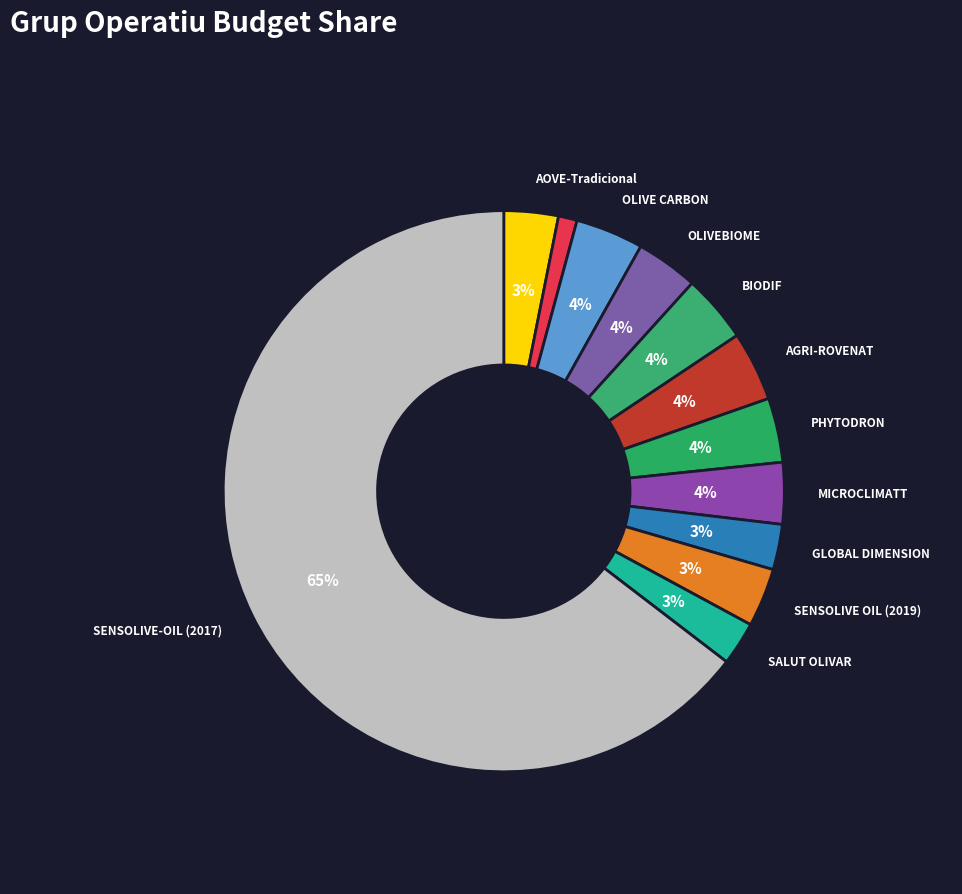

What is the largest slice in the pie chart?

SENSOLIVE-OIL (2017)